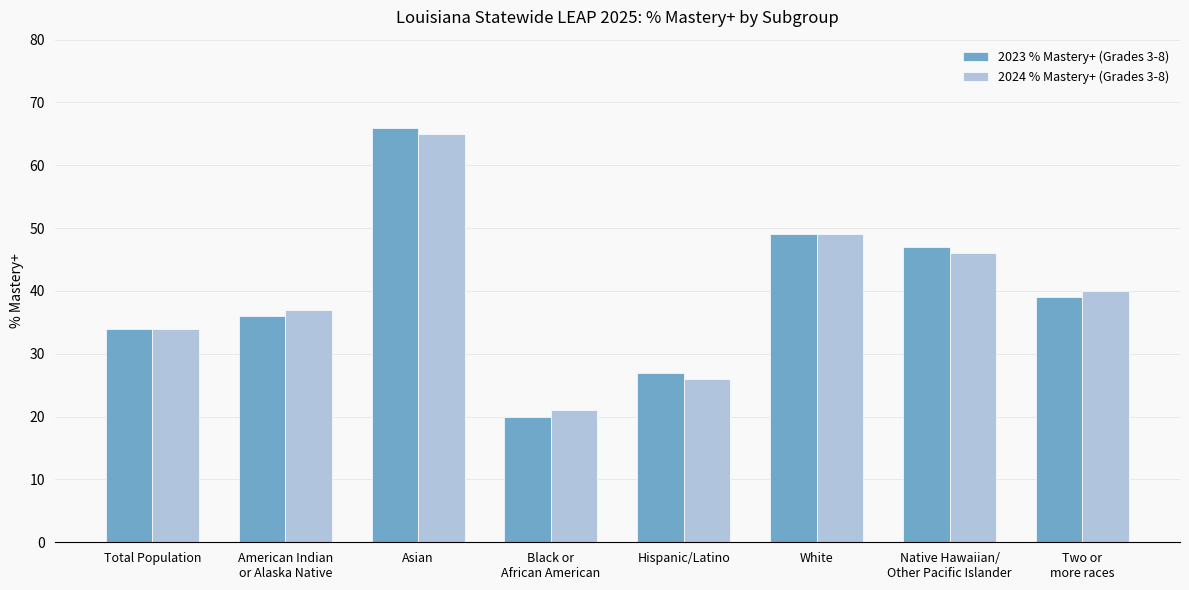

What is the label of the 6th bar from the right?

Asian